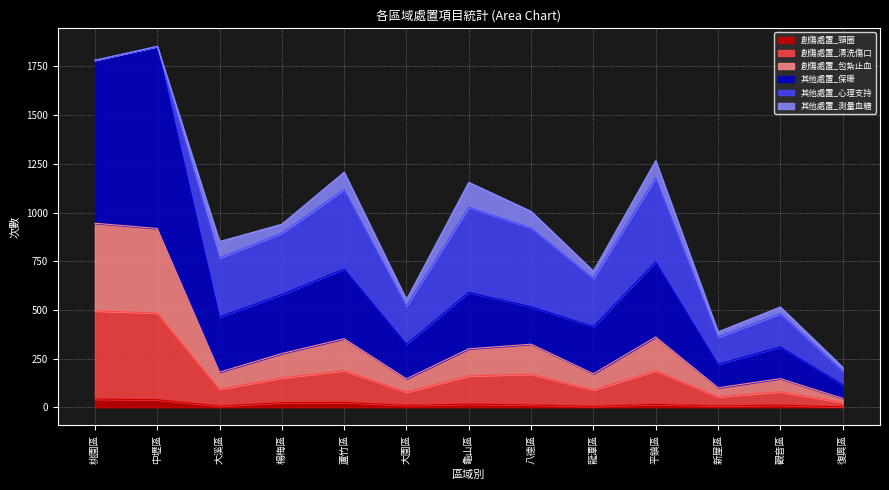

What are all the series names shown in the legend?

創傷處置_頸圈, 創傷處置_清洗傷口, 創傷處置_包紮止血, 其他處置_保暖, 其他處置_心理支持, 其他處置_測量血糖